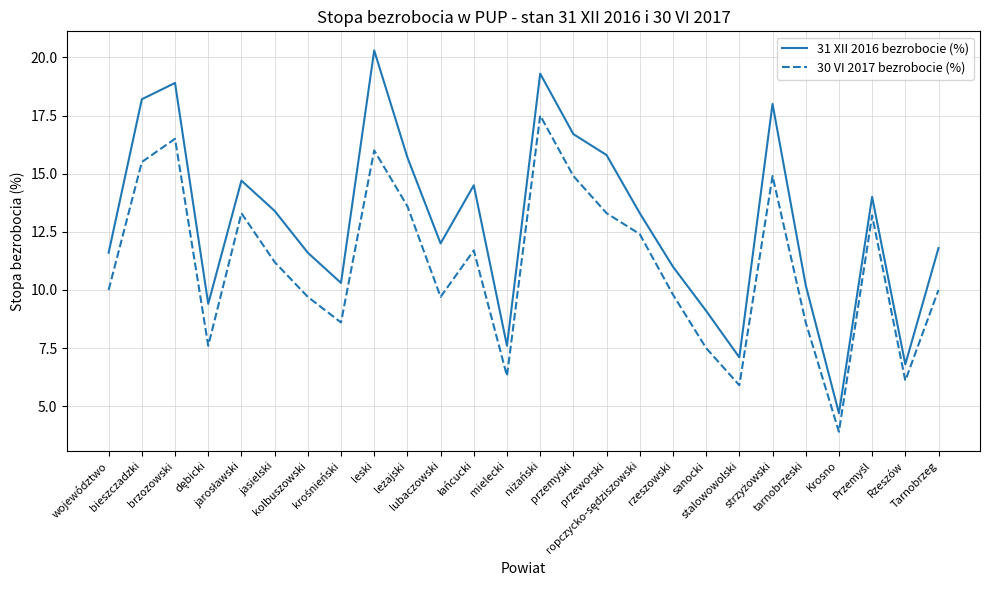

Which series has the largest total across all categories?

31 XII 2016 bezrobocie (%)